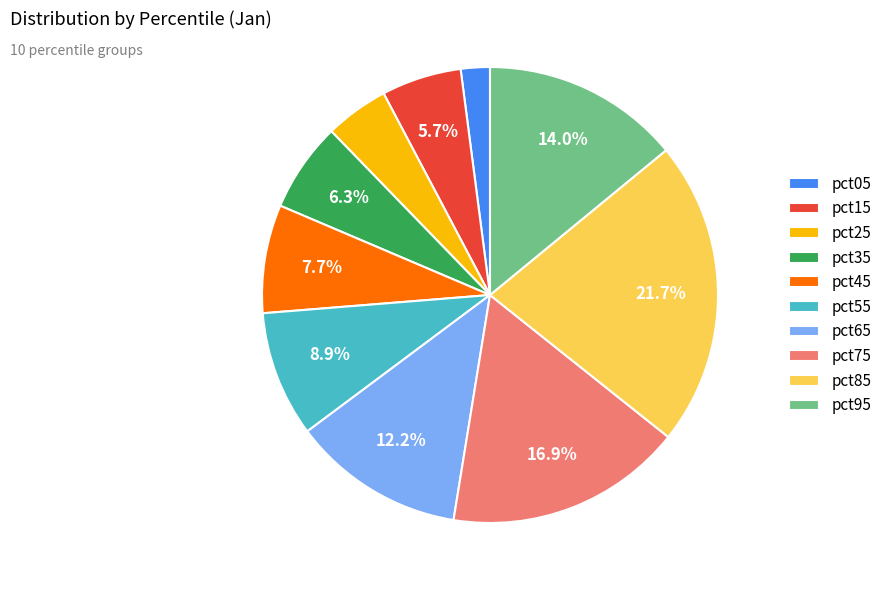

Approximately how many times larger is the value at pct25 compared to pct45?

0.6